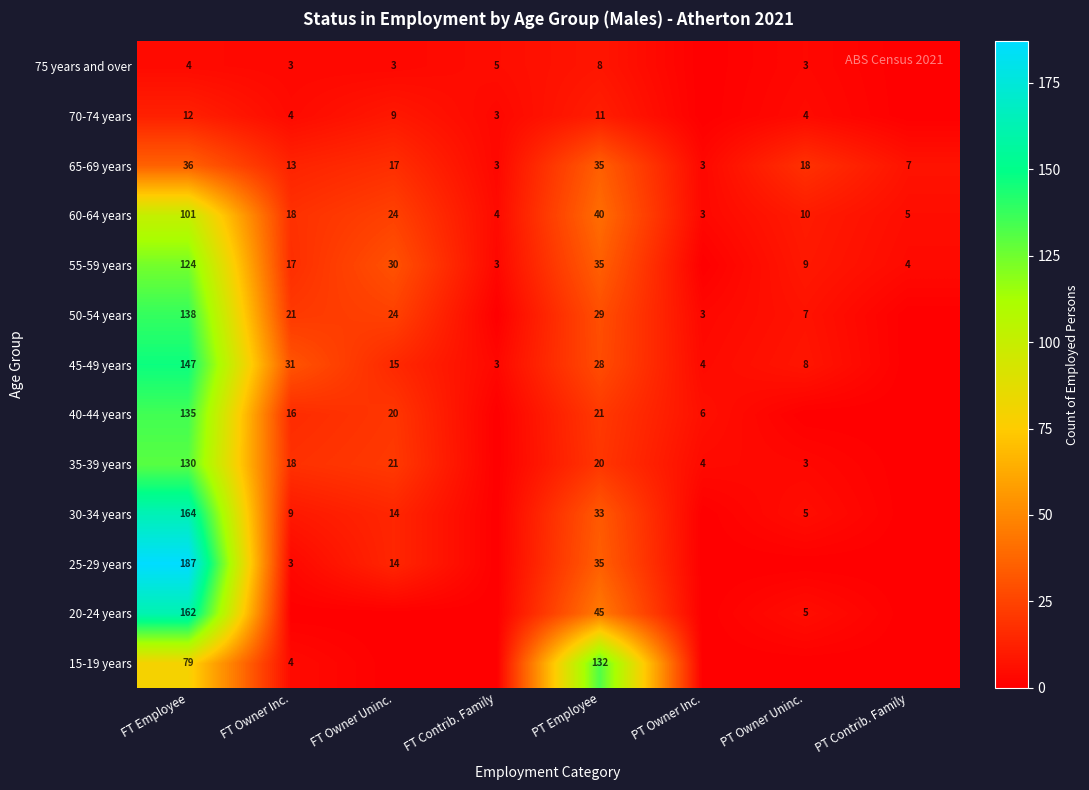

At which category is the sum across all series the highest?

FT Employee